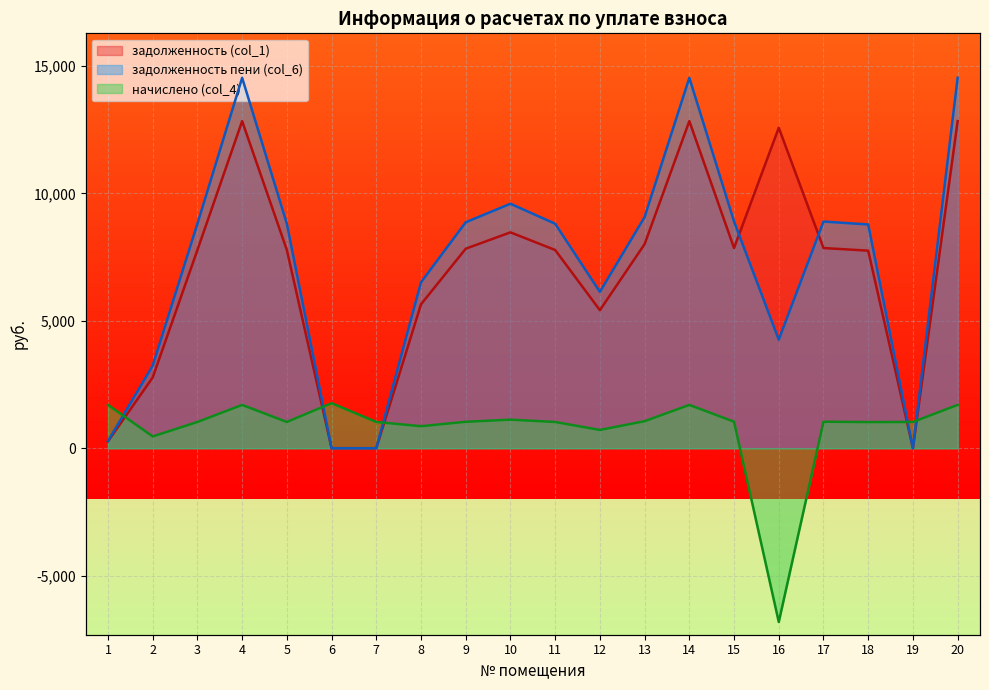

Between 13 and 7, which is larger?

13